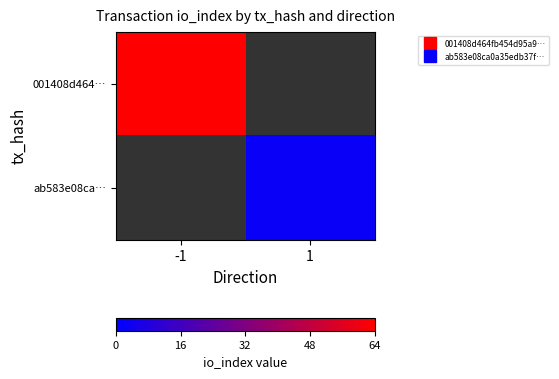

List the series in order of their overall mean, highest first.

001408d464…, ab583e08ca…